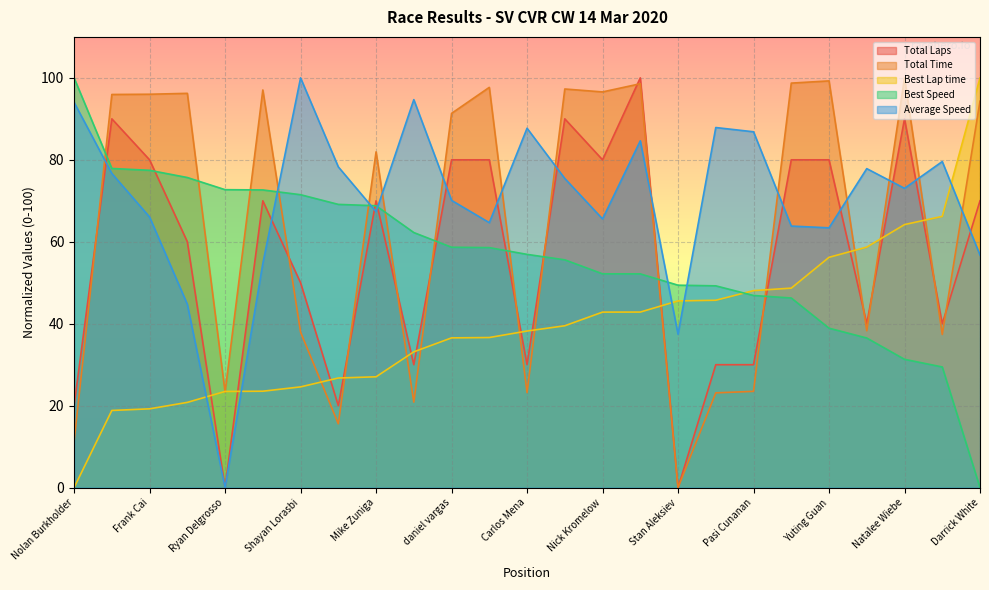

Where does the Best Speed series first go above 56?

Nolan Burkholder